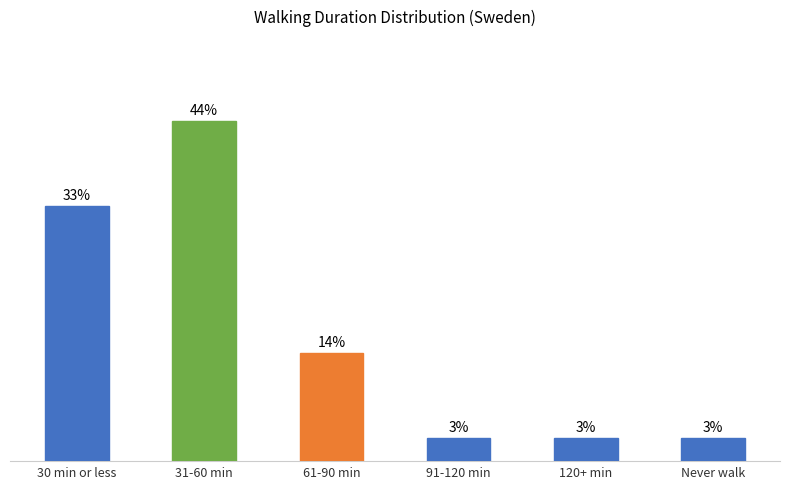

Which label corresponds to the largest value in the chart?

31-60 min